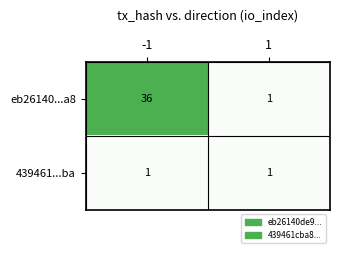

Read the eb26140...a8 value at -1, to the nearest 5.

35